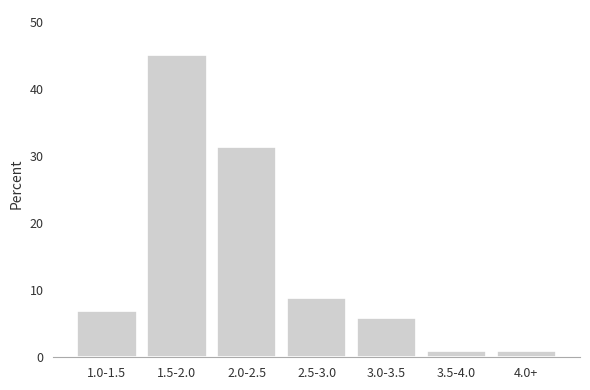

Reading right to left, extract all data points from this chart.

4.0+=1.0	3.5-4.0=1.0	3.0-3.5=5.9	2.5-3.0=8.8	2.0-2.5=31.4	1.5-2.0=45.1	1.0-1.5=6.9